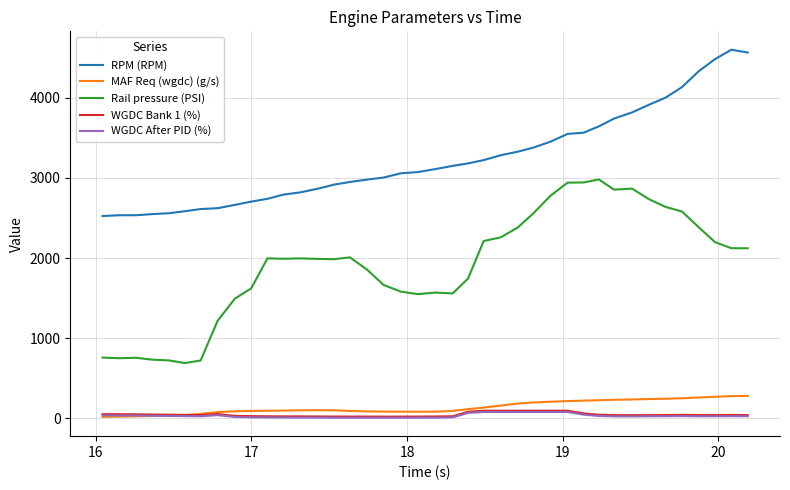

Which series has the largest total across all categories?

RPM (RPM)